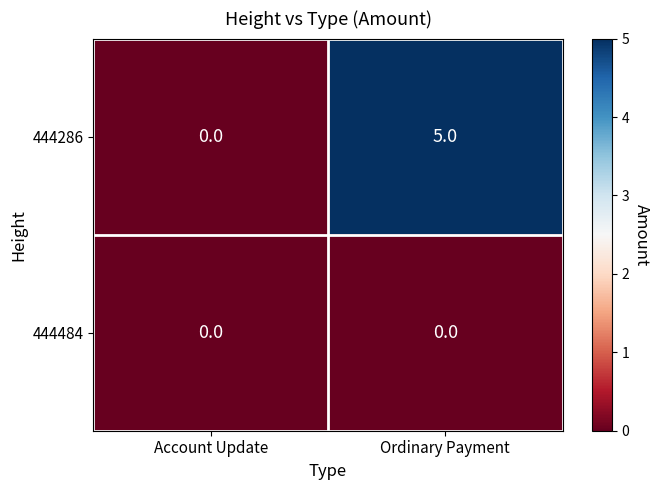

Count the number of categories in the chart.

2